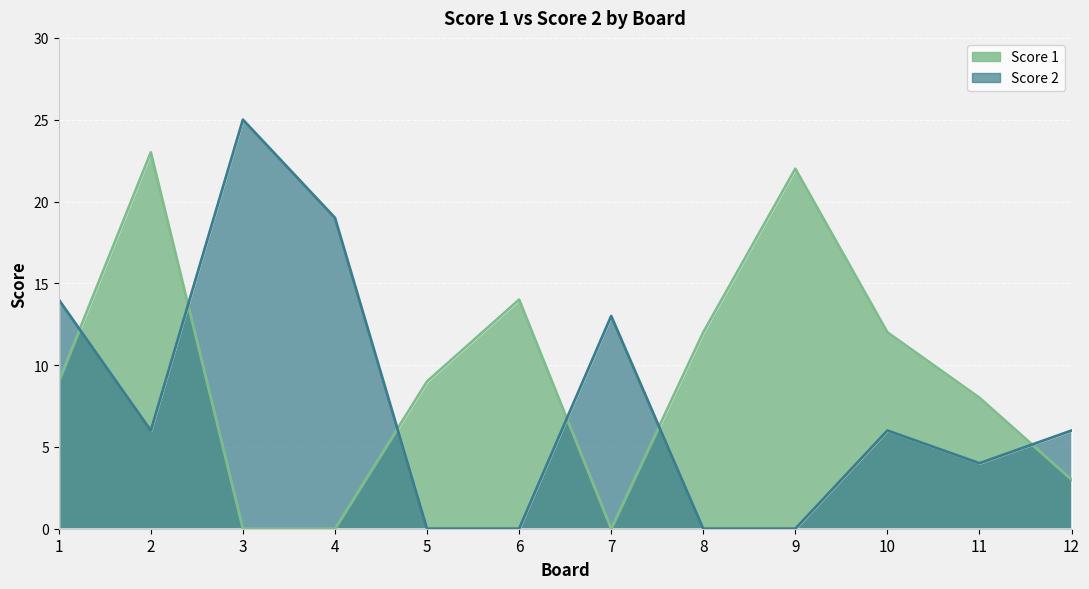

Count the number of categories in the chart.

12